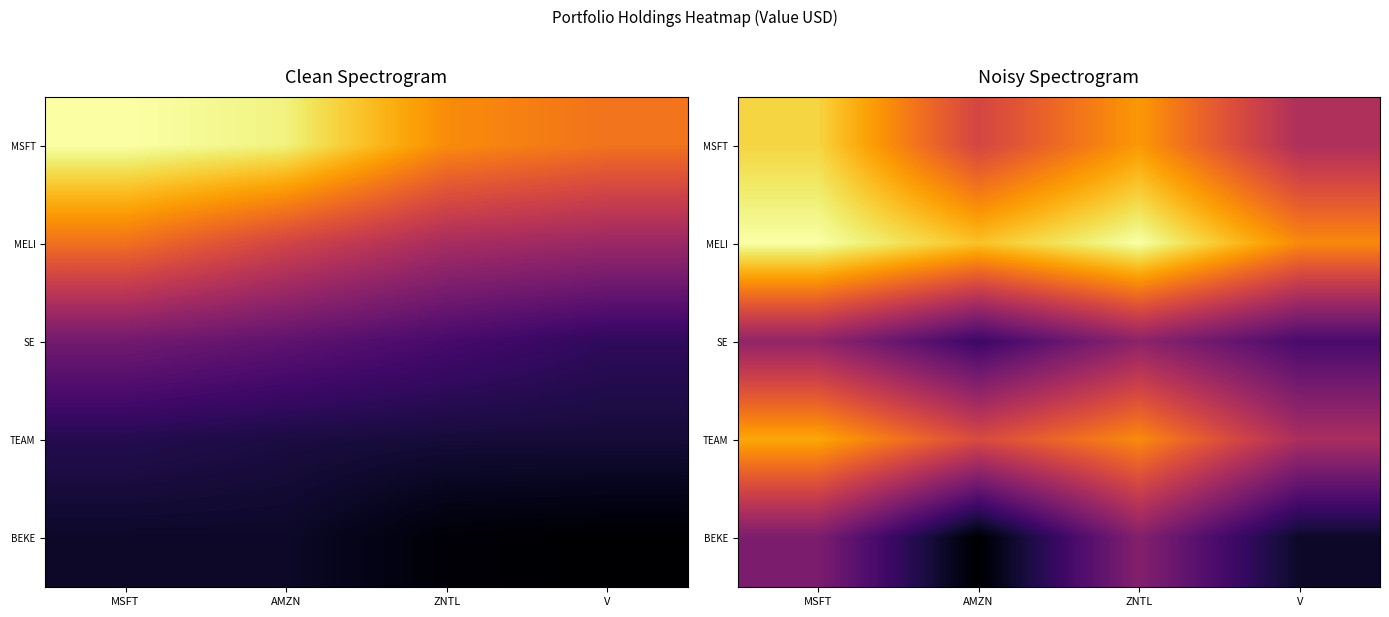

At how many categories does at least one series exceed 179076174?

2